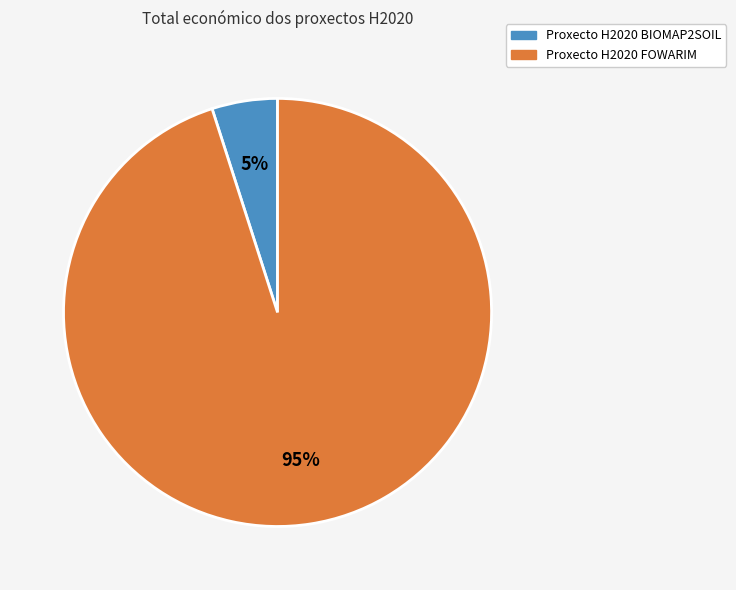

To the nearest percent, what portion does Proxecto H2020 BIOMAP2SOIL represent?

5%